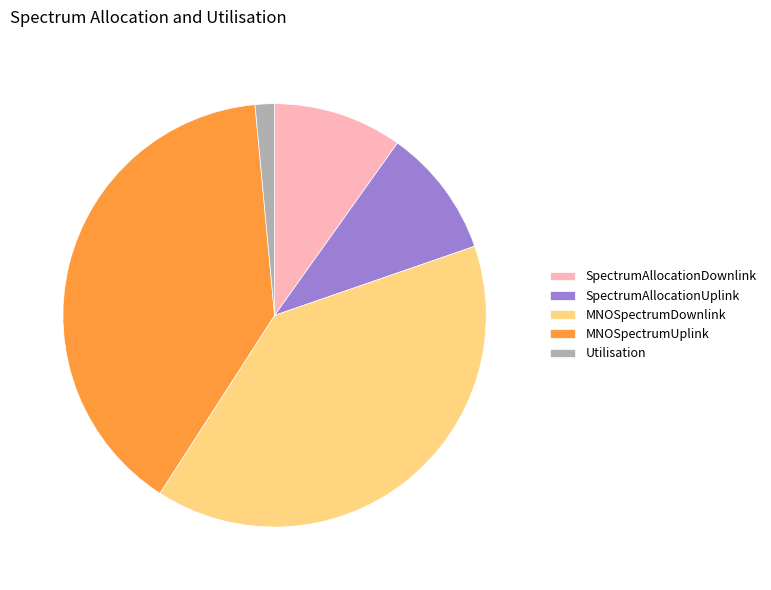

Combined, do Utilisation and SpectrumAllocationUplink account for over 50%?

No